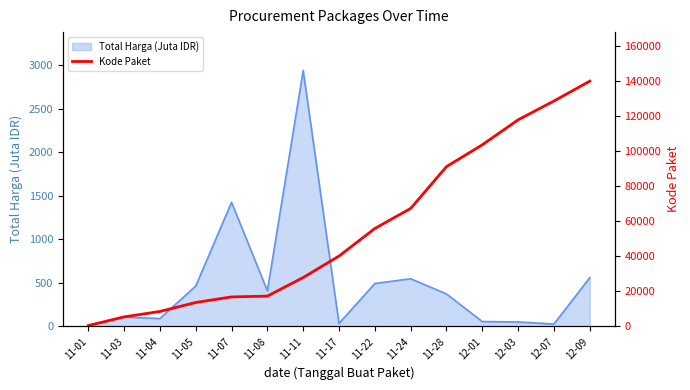

Where is Total Harga (Juta IDR) nearest to the value 1475?

11-07